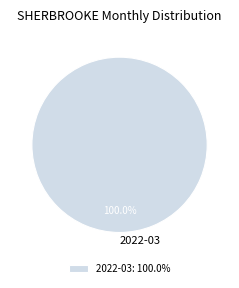

Is there a majority slice in this chart?

Yes